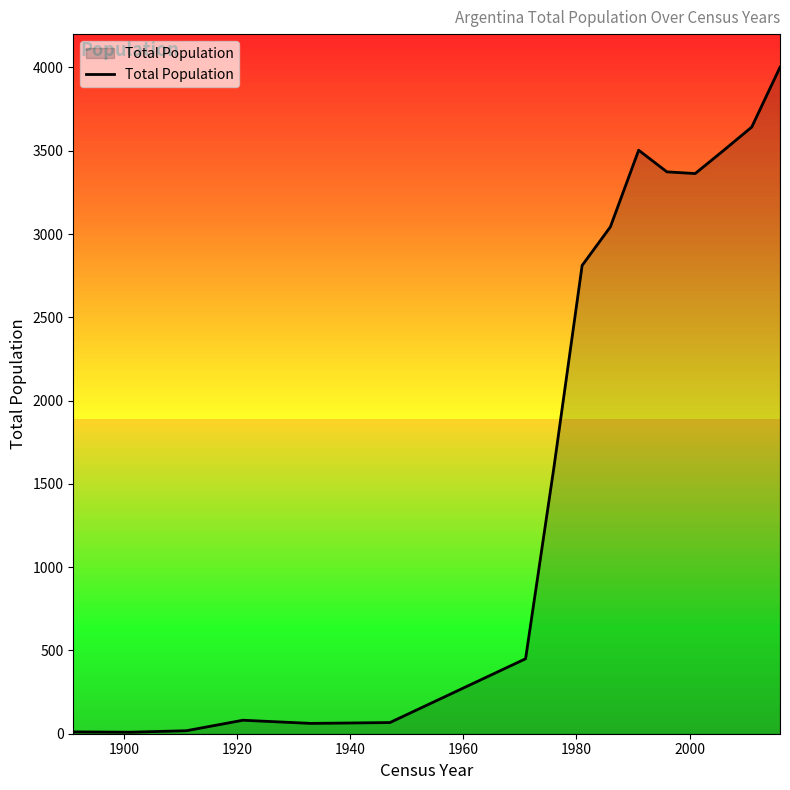

What is the maximum value shown in the chart?

4001